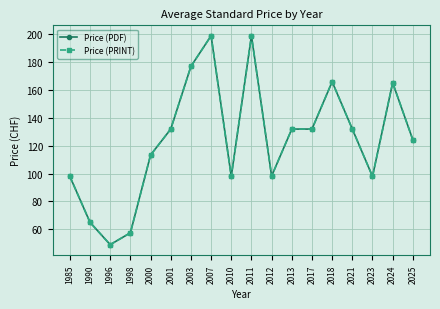

Does the chart have visible grid lines?

Yes